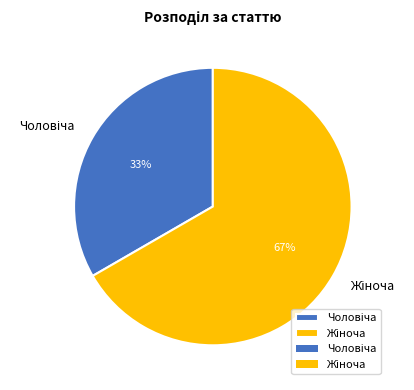

Is there any slice that represents more than half of the pie?

Yes